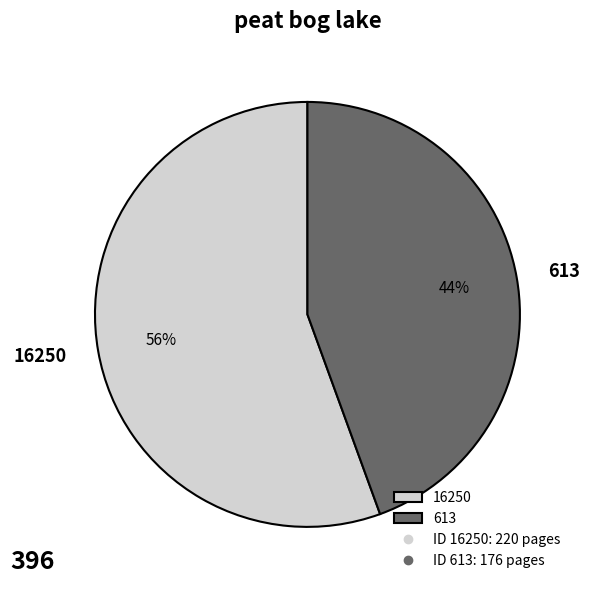

Is 16250 the majority of the pie?

Yes